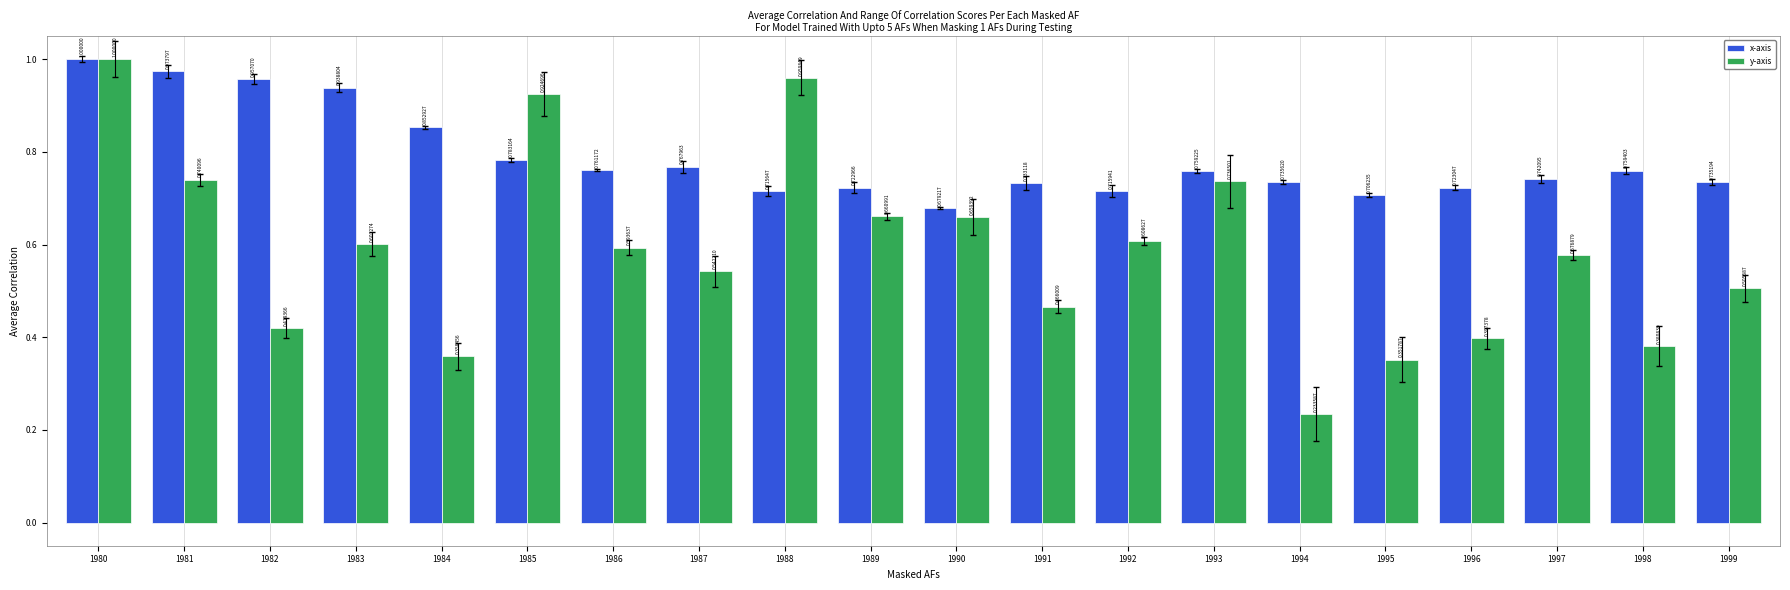

Is the value of x-axis at 1985 greater than the value of y-axis at 1982?

Yes